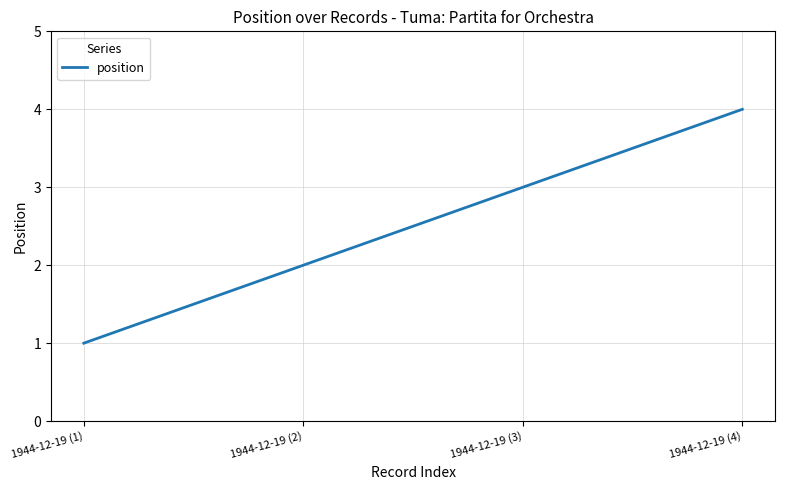

Rank the categories by value from highest to lowest.

1944-12-19 (4), 1944-12-19 (3), 1944-12-19 (2), 1944-12-19 (1)